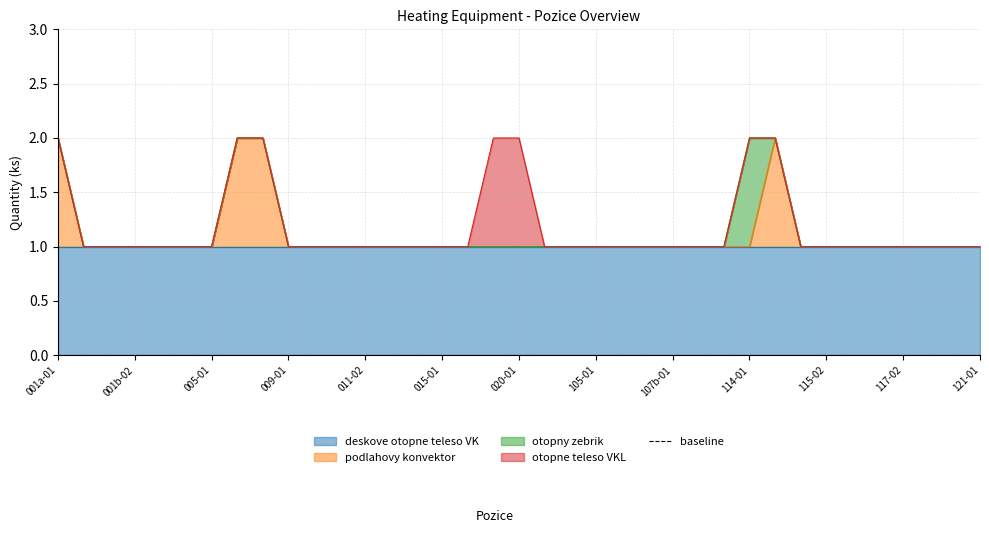

Does the chart display data point markers on the line(s)?

No